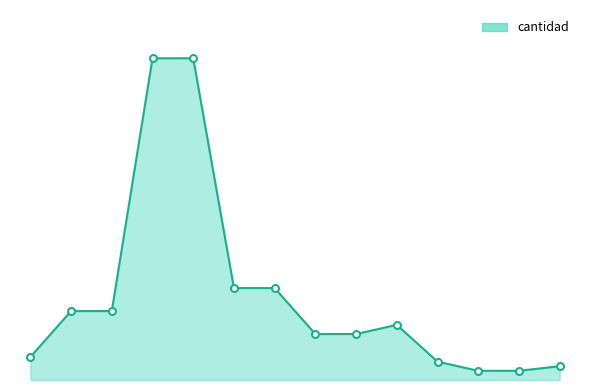

Does the chart have visible grid lines?

No